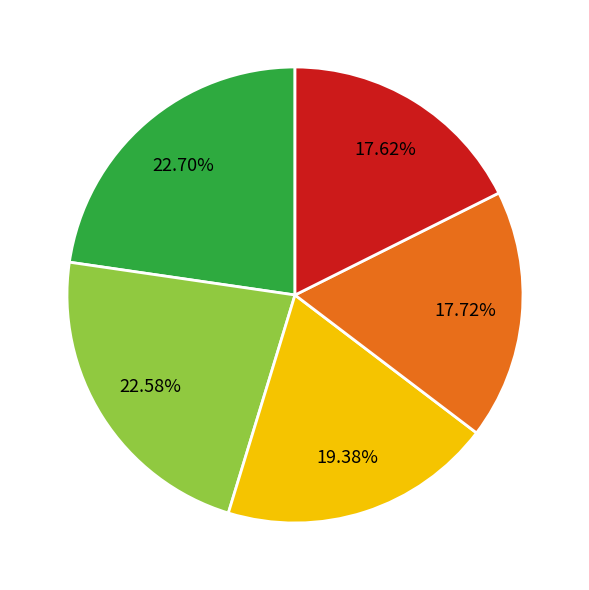

Is there any slice that represents more than half of the pie?

No